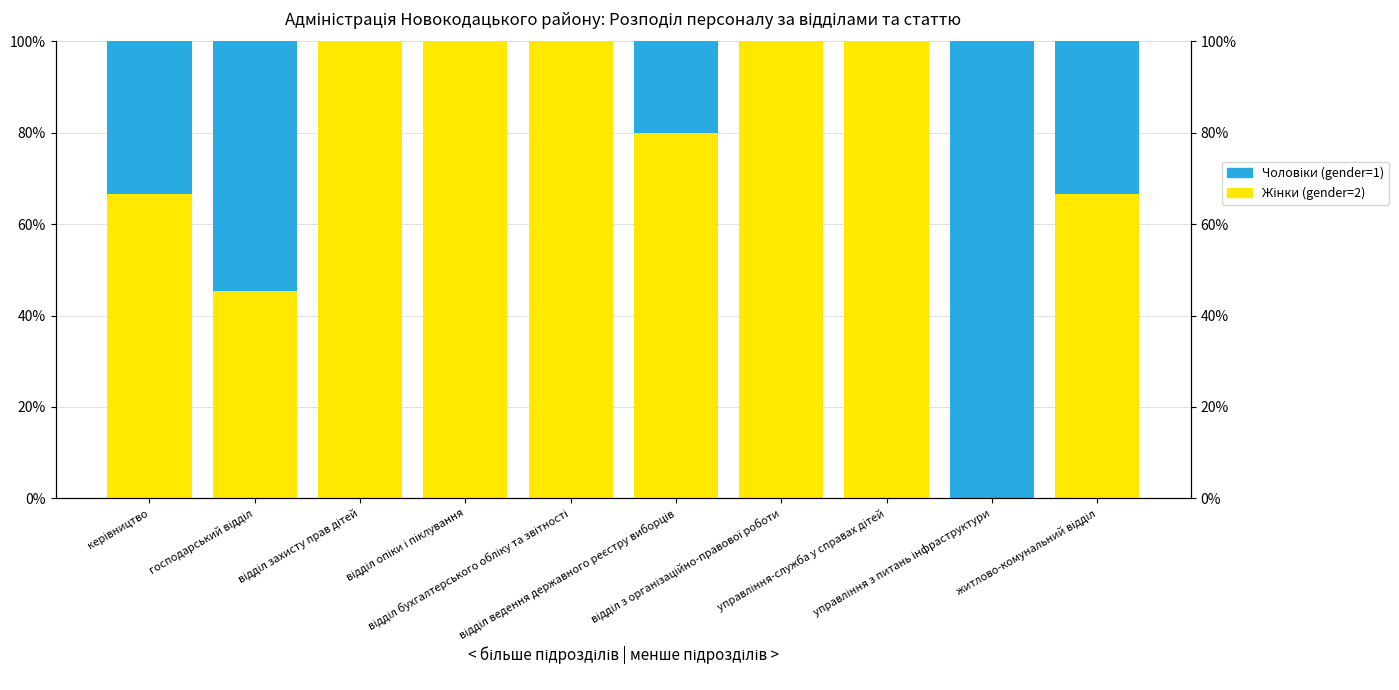

Reading left to right, extract all data points from this chart.

Жінки (gender=2): 66.7	45.5	100.0	100.0	100.0	80.0	100.0	100.0	0.0	66.7
Чоловіки (gender=1): 33.3	54.5	0.0	0.0	0.0	20.0	0.0	0.0	100.0	33.3